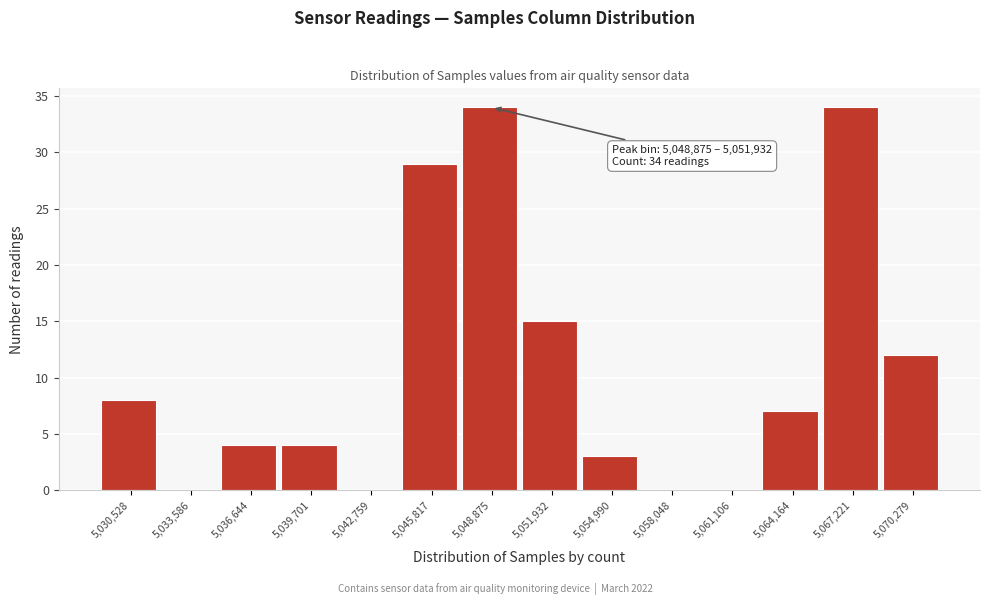

Reading left to right, transcribe all the data shown in this chart.

5,030,528=8	5,033,586=0	5,036,644=4	5,039,701=4	5,042,759=0	5,045,817=29	5,048,875=34	5,051,932=15	5,054,990=3	5,058,048=0	5,061,106=0	5,064,164=7	5,067,221=34	5,070,279=12